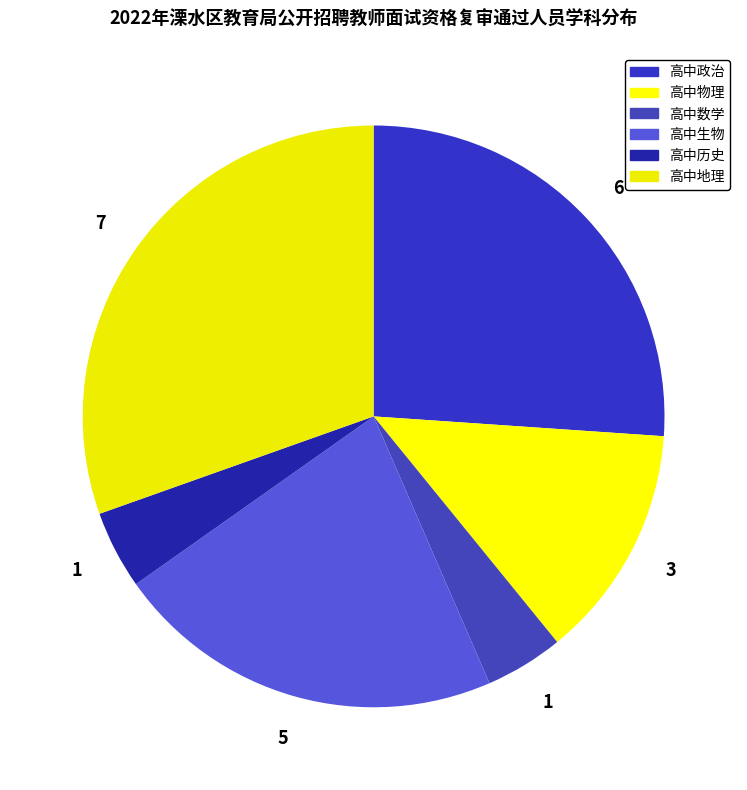

Count the number of slices in the pie.

6